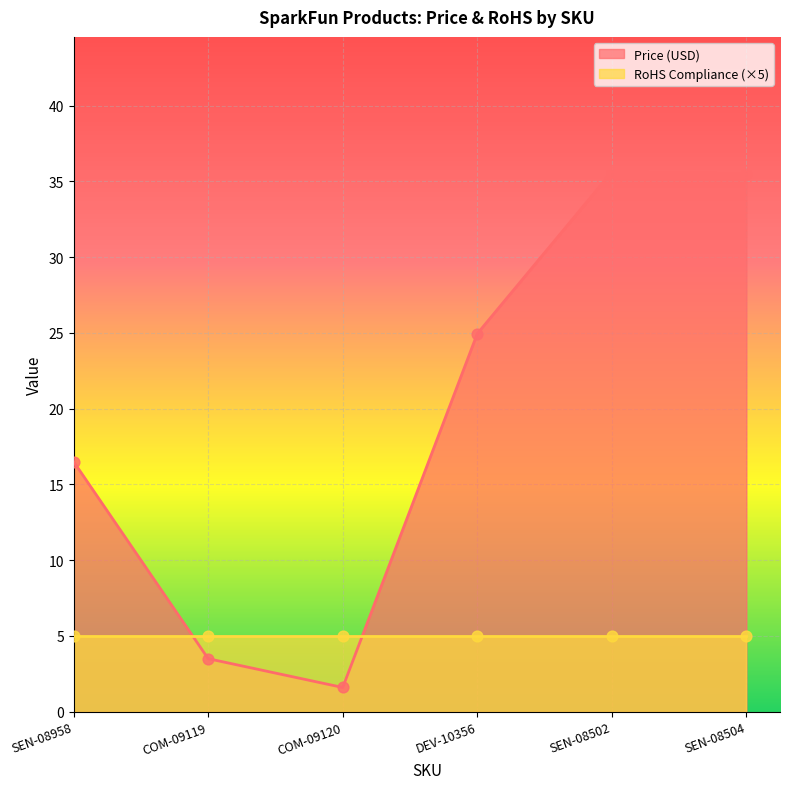

What is the ratio of the value at DEV-10356 to the value at SEN-08502?

0.7